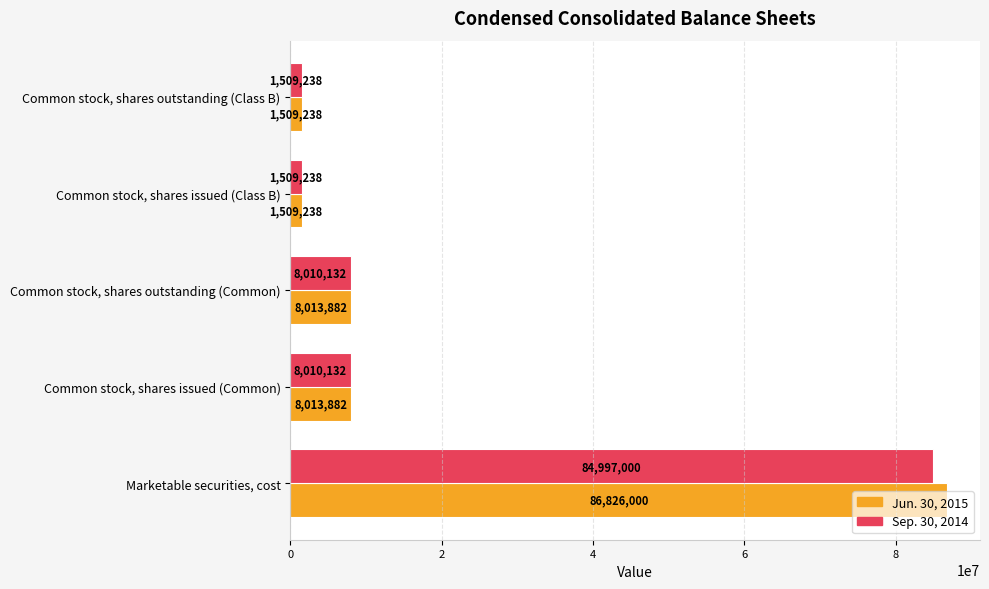

What is the spread (max minus min) of values at Common stock, shares issued (Common)?

3750